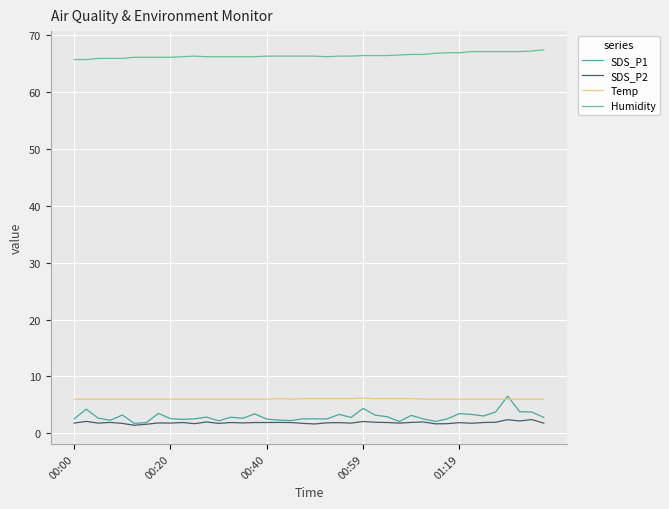

Which series has the largest range (max minus min)?

SDS_P1